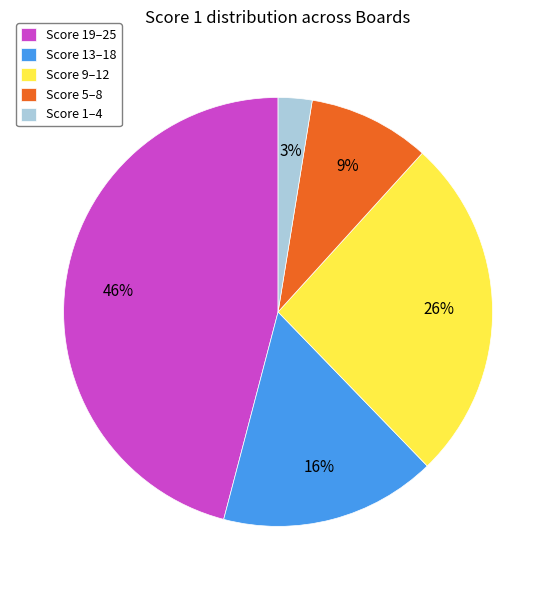

Do Score 1–4 and Score 5–8 together represent more than half of the pie?

No